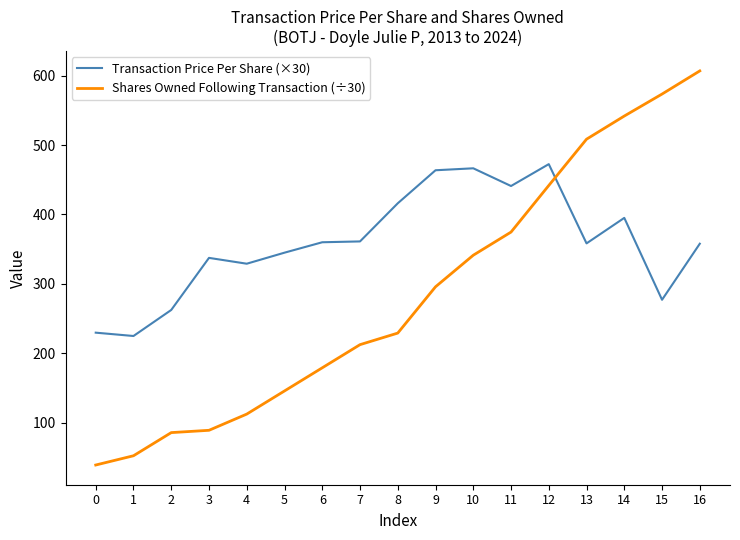

Is the value of Transaction Price Per Share (×30) at 8 greater than the value of Shares Owned Following Transaction (÷30) at 12?

No